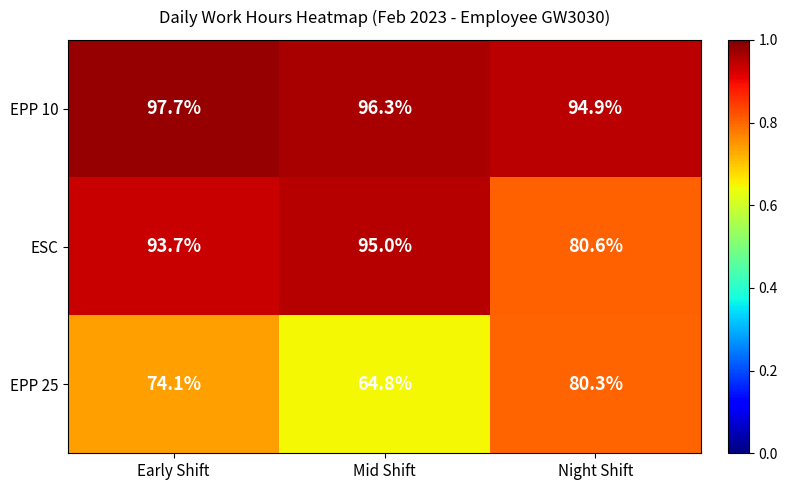

What is the difference between the second highest and minimum values in the EPP 25 series?

9.3